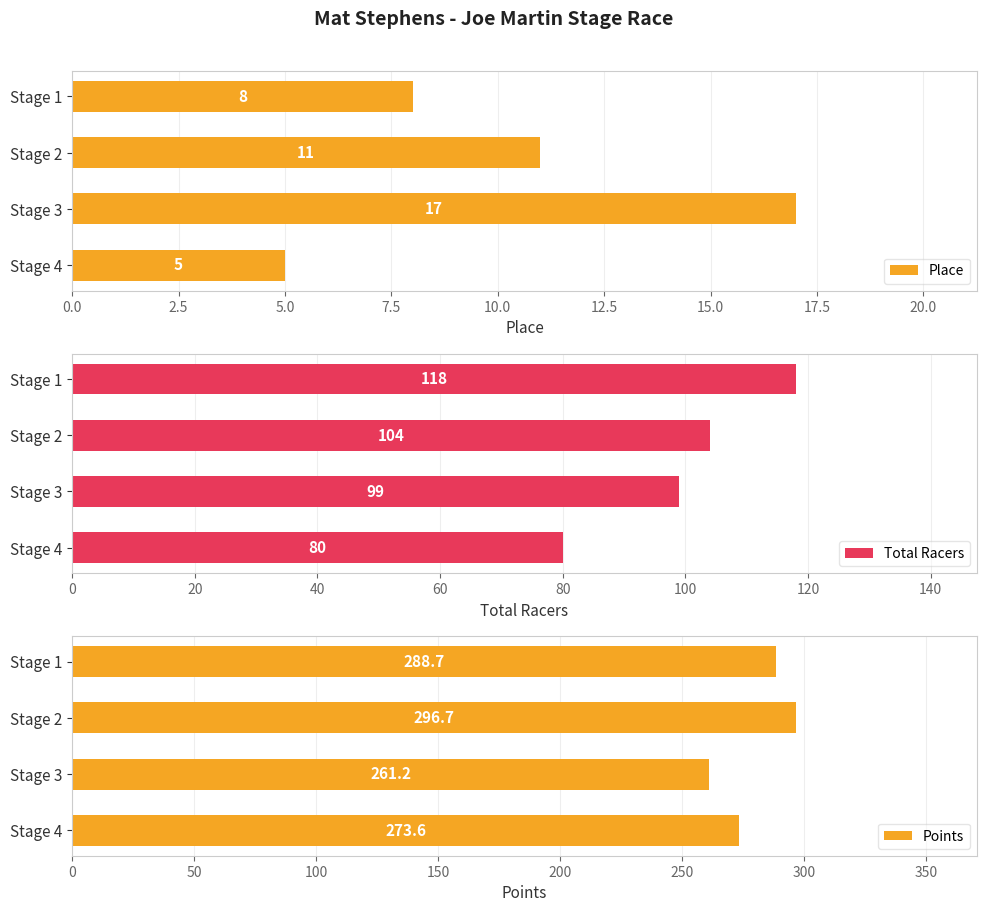

What is the sum of all Total Racers values?

401